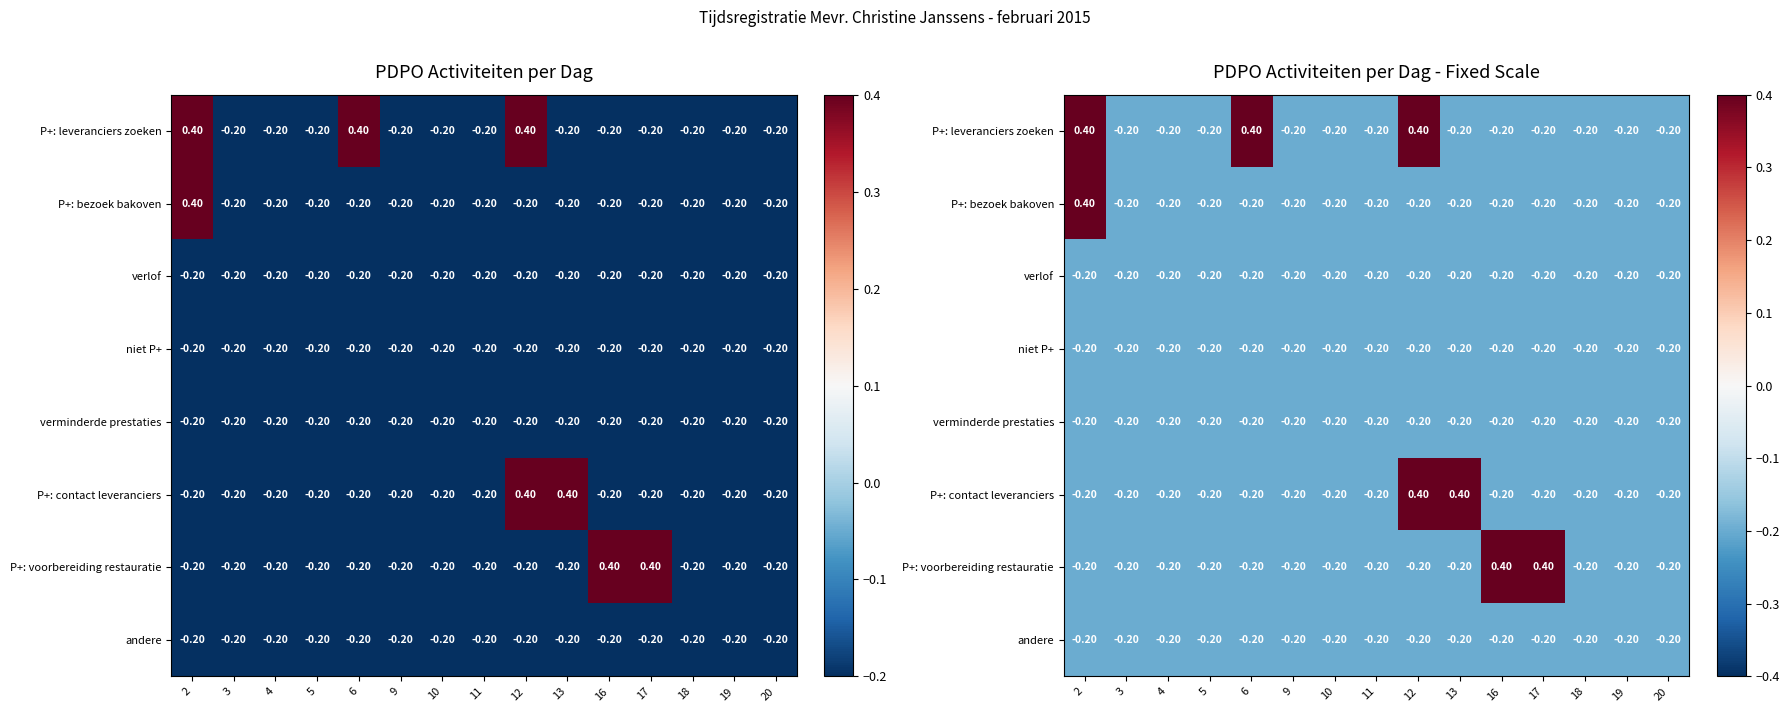

At which label does P+: bezoek bakoven first exceed 0?

2